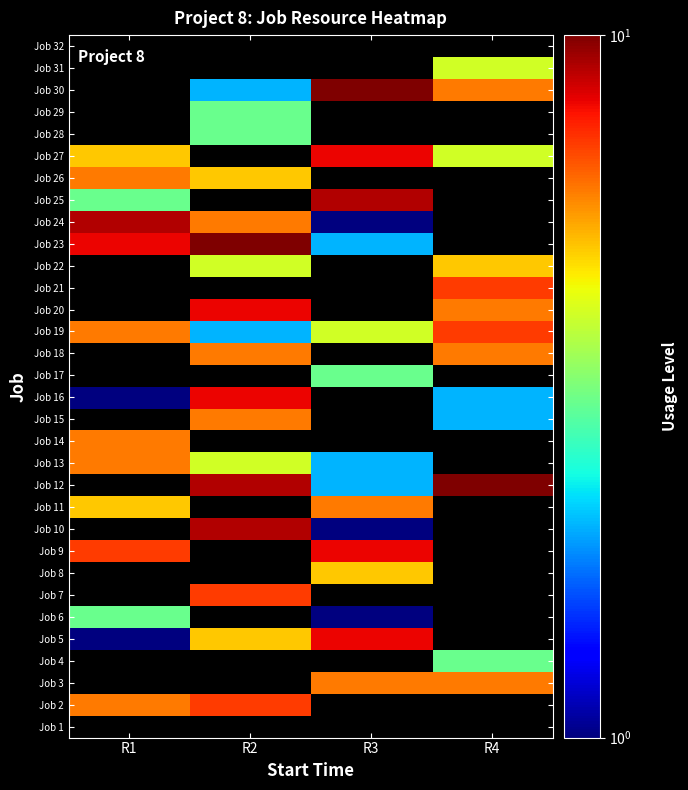

At which category does the chart reach its minimum across all series?

R1